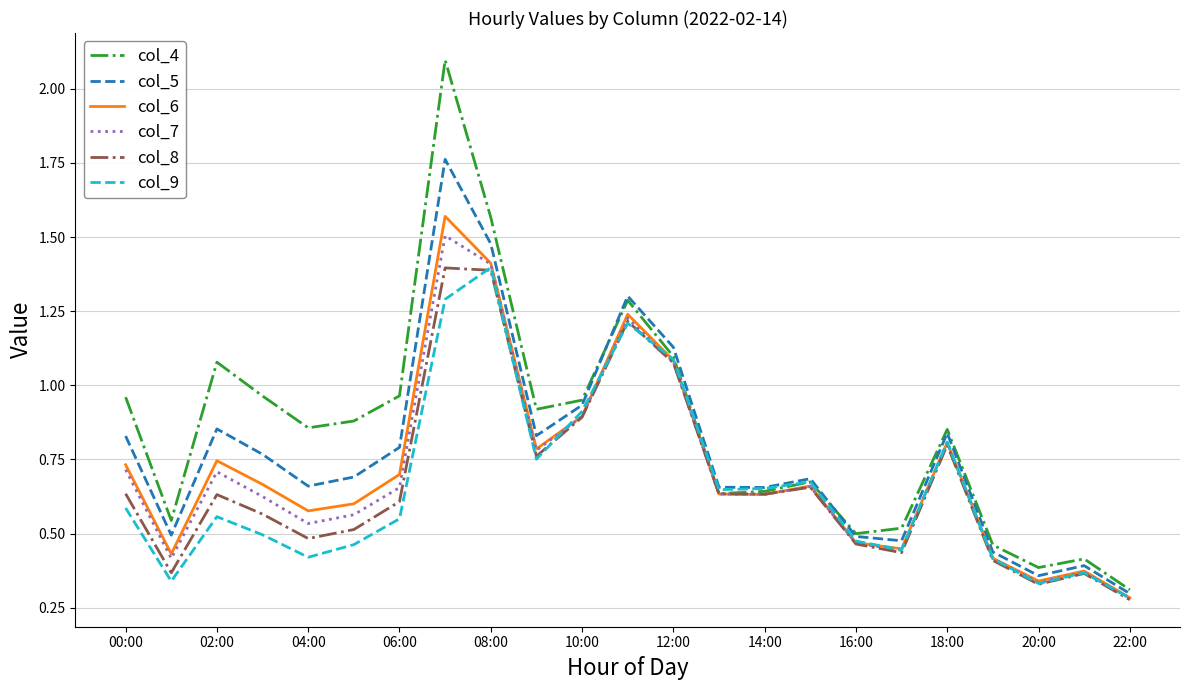

Which series has the widest spread of values?

col_4